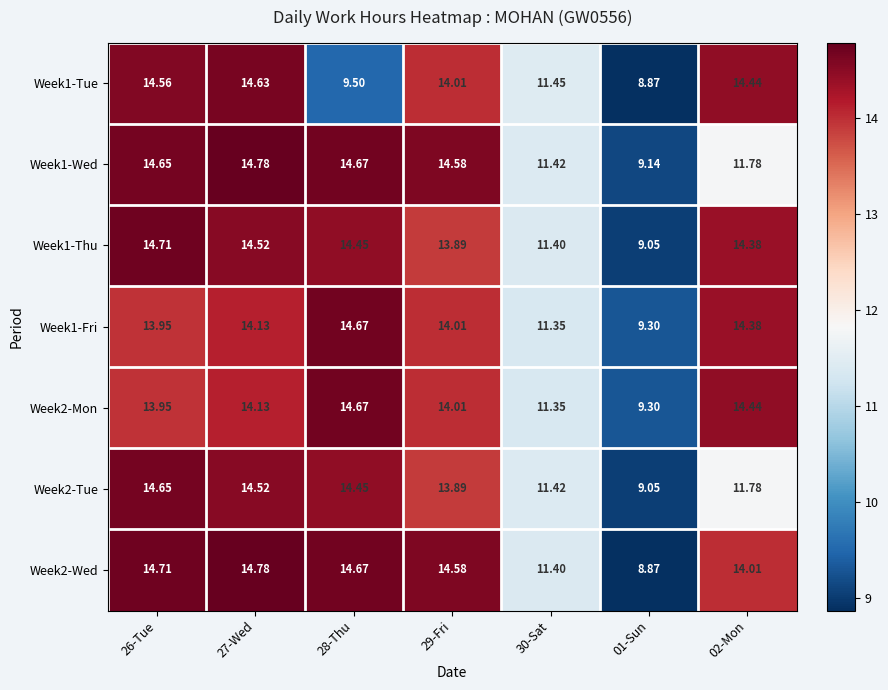

Is the value of Week1-Fri at 28-Thu greater than the value of Week1-Tue at 02-Mon?

Yes